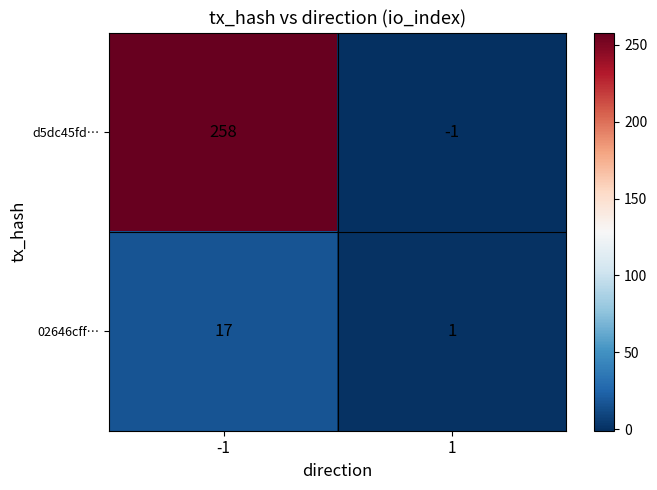

Between -1 and 1, which series saw the biggest shift?

d5dc45fd…